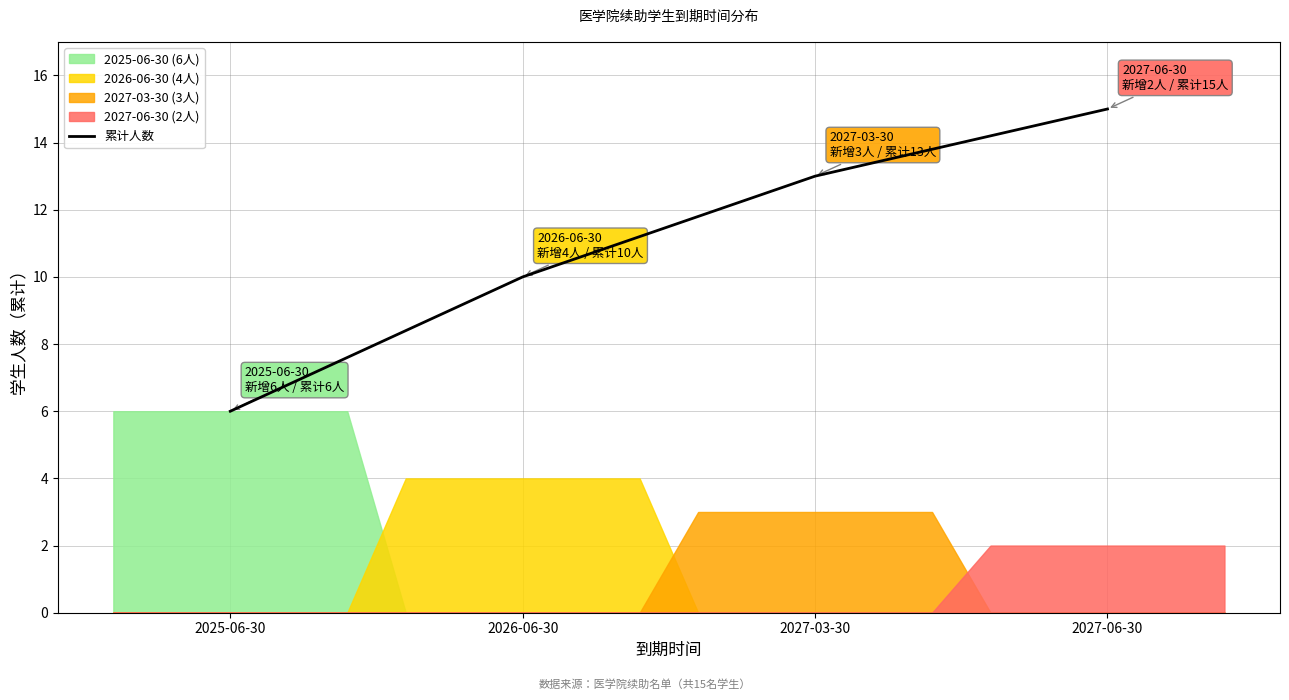

What is the label of the 1st point from the right?

2027-06-30